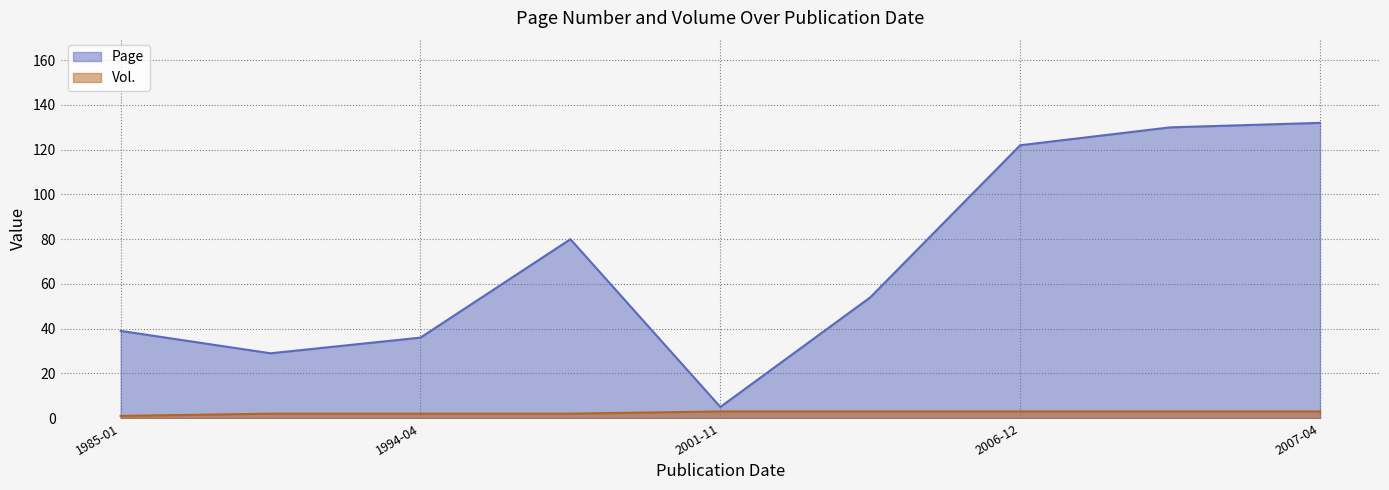

List the series in order of their peak value, lowest first.

Vol., Page